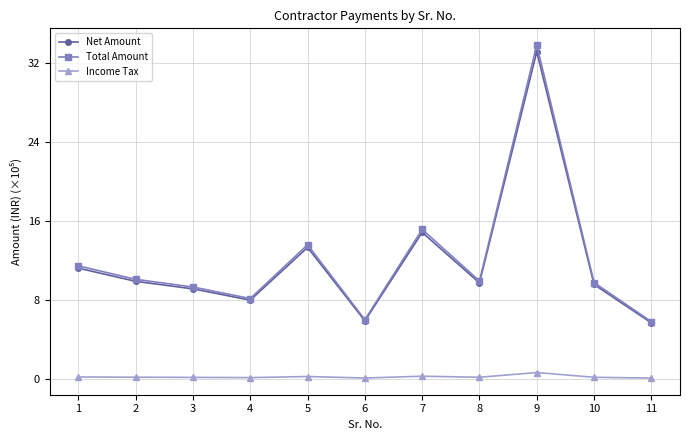

Which series changed the most between 1 and 4?

Total Amount